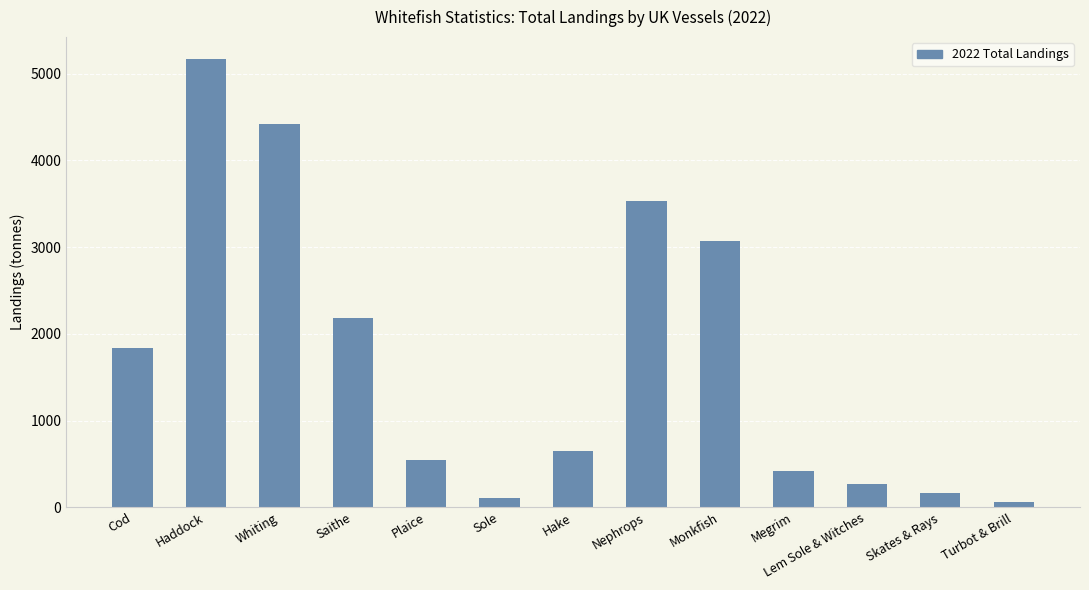

What is the label of the 7th bar from the right?

Hake